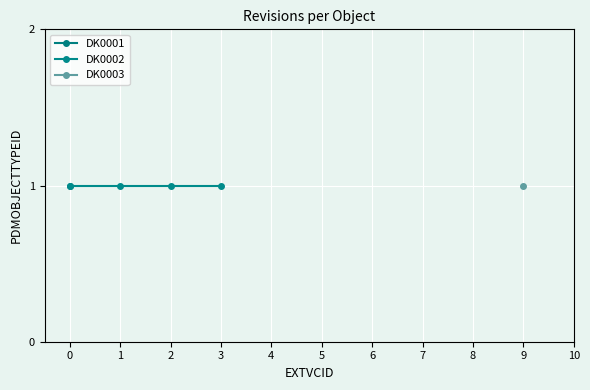

What is the greatest value displayed?

9